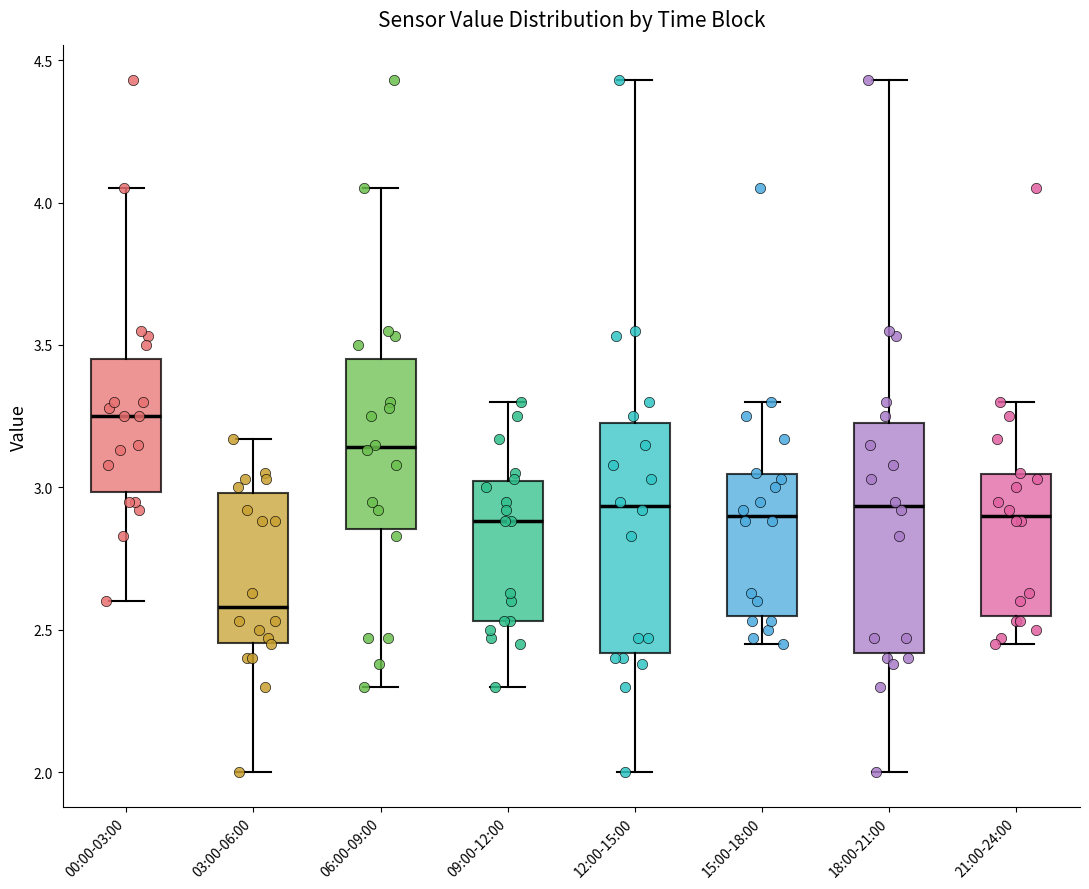

Reading left to right, read every box against the y-axis: the position of its median line, the range the box covers, and the ends of its whiskers. The values are not printed on the chart, so give them approximately, as read against the axis.

00:00-03:00: median 3.25, box 3.00 to 3.45, whiskers 2.60 to 4.05
03:00-06:00: median 2.60, box 2.45 to 3.00, whiskers 2.00 to 3.15
06:00-09:00: median 3.15, box 2.85 to 3.45, whiskers 2.30 to 4.05
09:00-12:00: median 2.90, box 2.55 to 3.00, whiskers 2.30 to 3.30
12:00-15:00: median 2.95, box 2.40 to 3.25, whiskers 2.00 to 4.45
15:00-18:00: median 2.90, box 2.55 to 3.05, whiskers 2.45 to 3.30
18:00-21:00: median 2.95, box 2.40 to 3.25, whiskers 2.00 to 4.45
21:00-24:00: median 2.90, box 2.55 to 3.05, whiskers 2.45 to 3.30